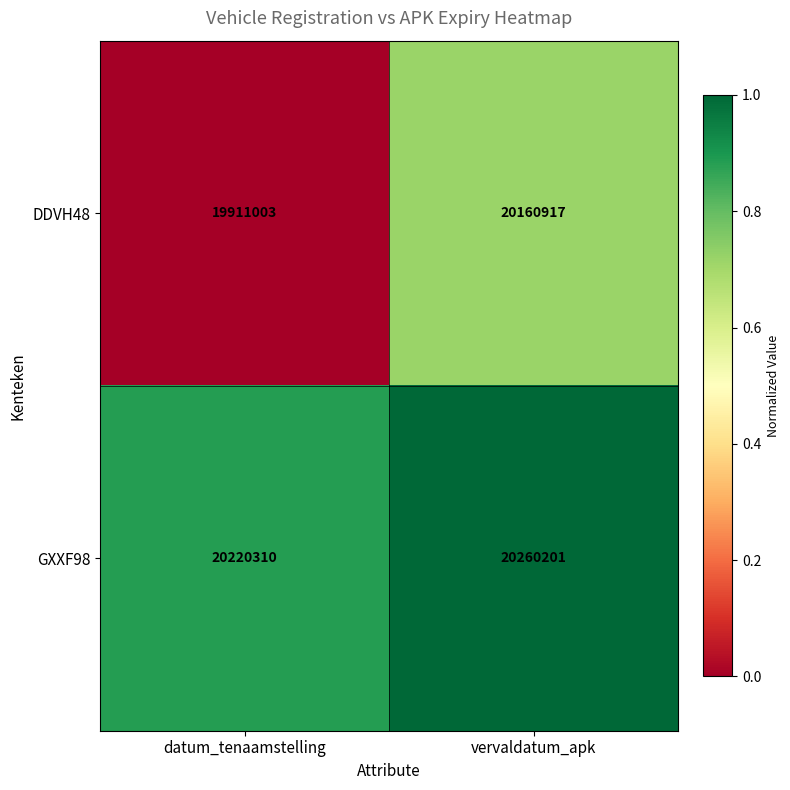

At which category is the sum across all series the highest?

vervaldatum_apk